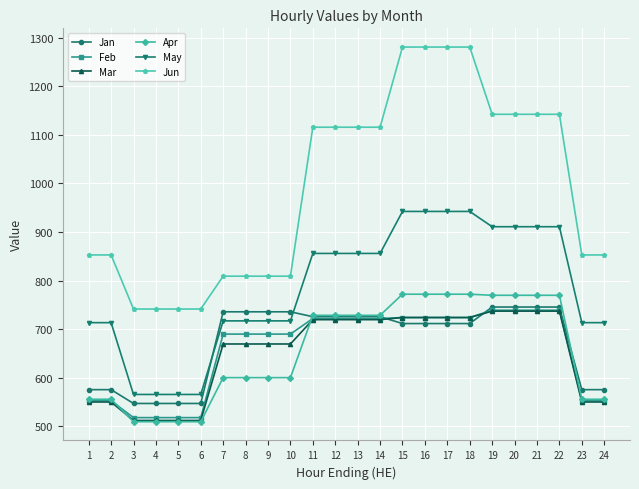

What is the maximum value shown in the chart?

1281.0